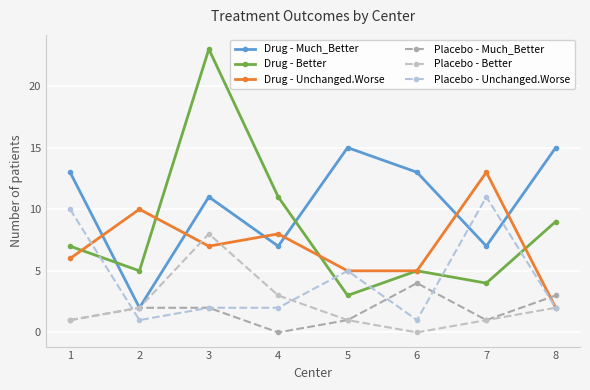

What is the difference between the maximum and minimum values in the Placebo - Much_Better series?

4